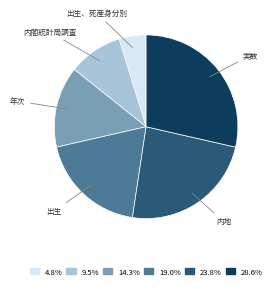

Approximately how many times larger is the value at 実数 compared to 内閣統計局調査?

3.0